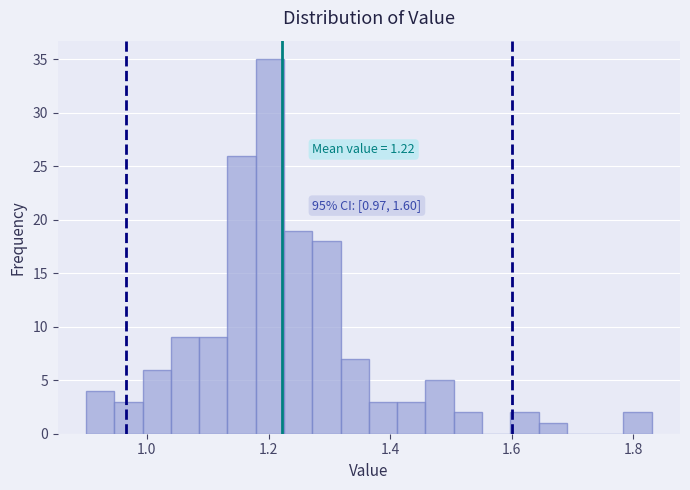

Around what value on the x-axis is the tallest bar? Give the approximate position of its centre, as read against the axis.

1.20